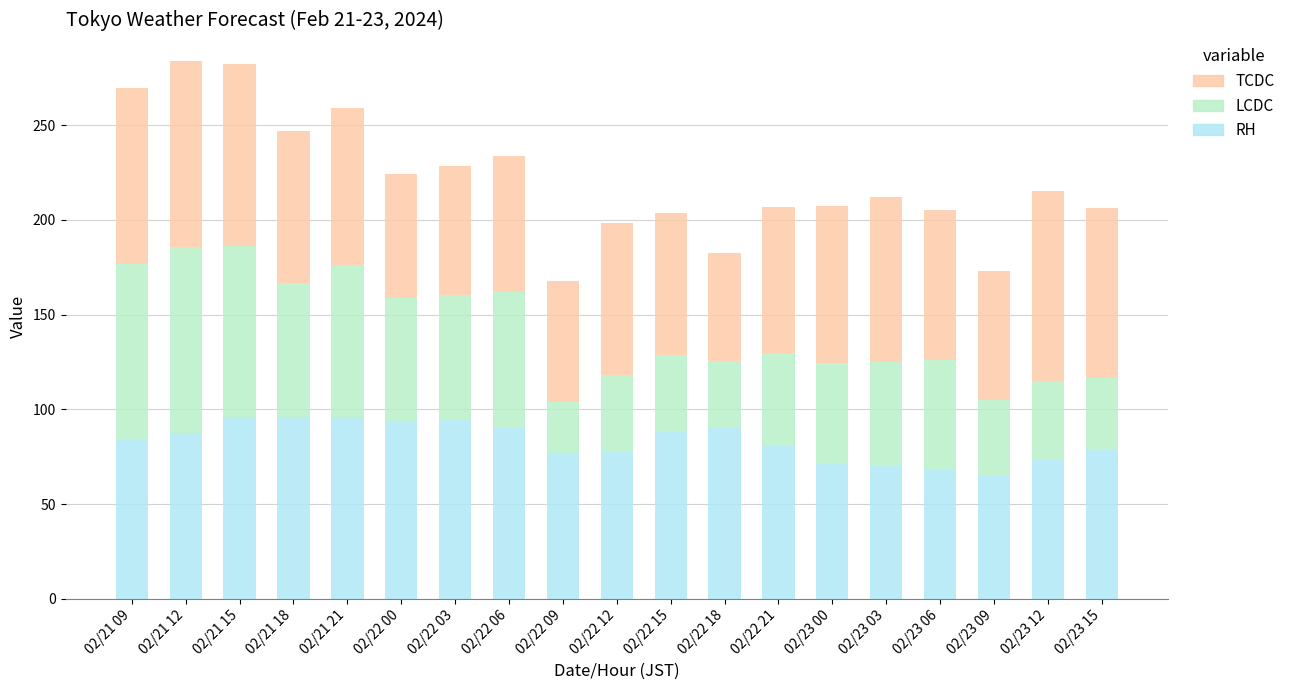

What is the total value across all series at 02/21 15?

282.1